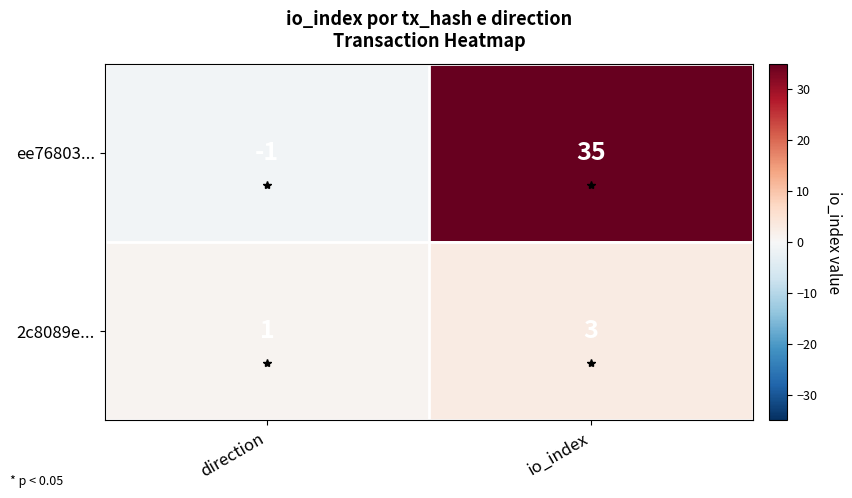

What is the maximum value for ee76803...?

35